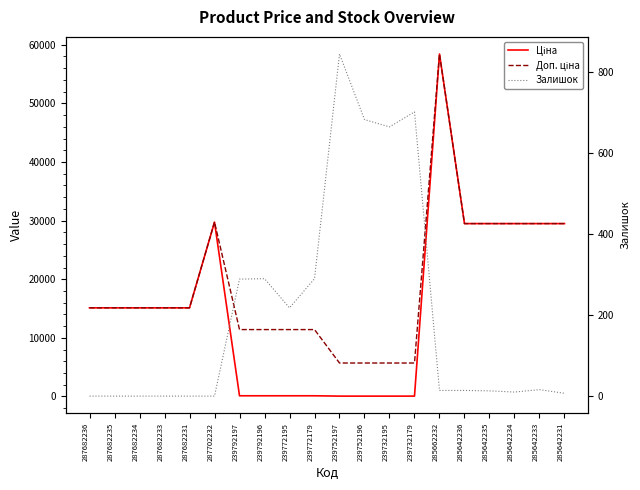

The Залишок series shows 0.0 at 287682231. True or false?

True